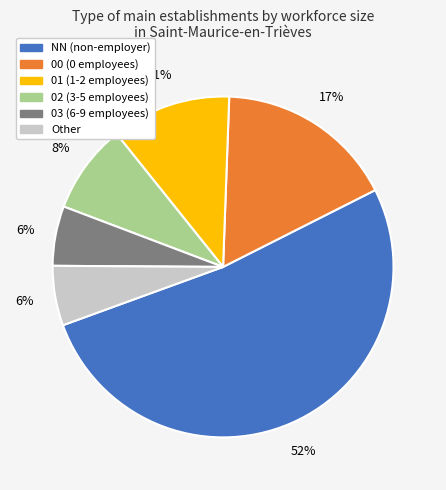

Do 02 and NN together represent more than half of the pie?

Yes